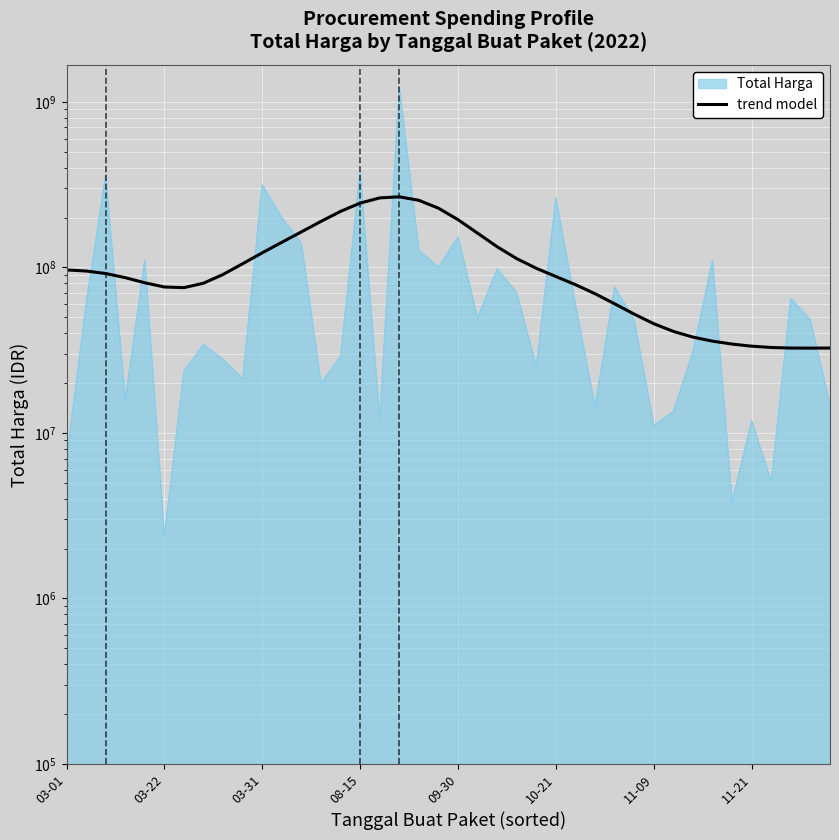

How many lines are shown in the chart?

1